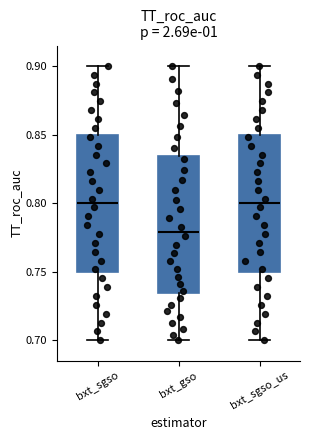

Reading left to right, transcribe this box plot: for each box, give where its median line is, the range the box spans, and where its two whiskers end, as read against the y-axis. The values are not printed on the chart, so give them approximately, as read against the axis.

bxt_sgso: median 0.800, box 0.750 to 0.850, whiskers 0.700 to 0.900
bxt_gso: median 0.780, box 0.735 to 0.835, whiskers 0.700 to 0.900
bxt_sgso_us: median 0.800, box 0.750 to 0.850, whiskers 0.700 to 0.900